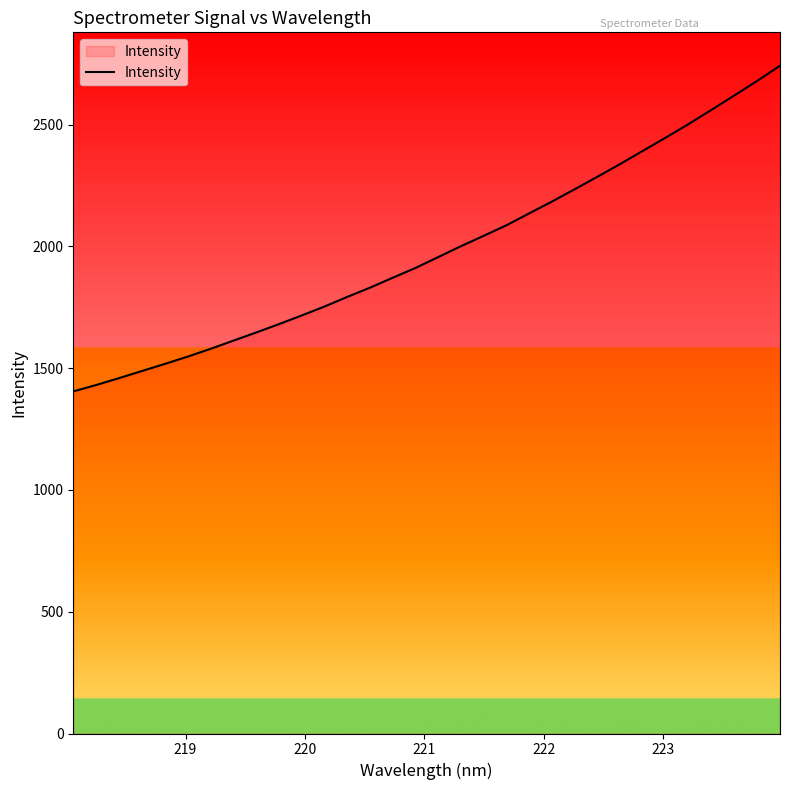

What is the difference between the maximum and minimum values?

1337.2